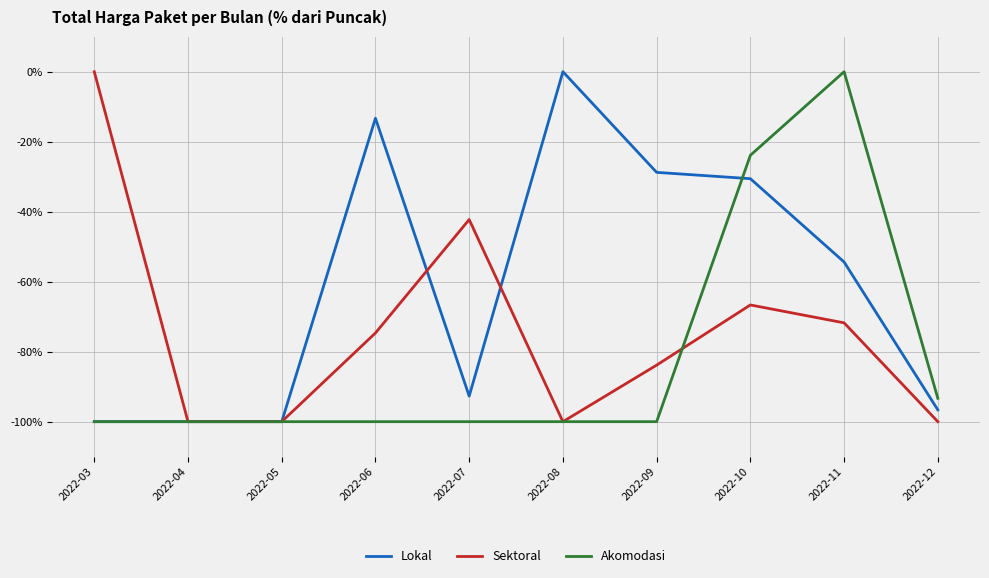

Between 2022-03 and 2022-11, which series saw the biggest shift?

Akomodasi